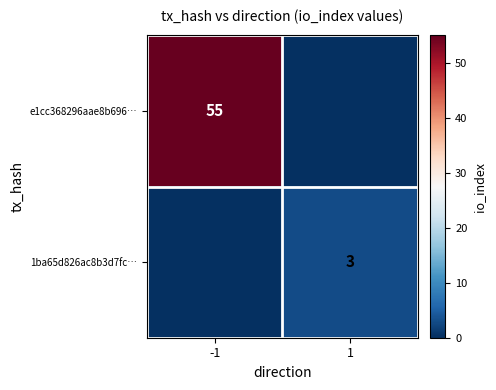

Is the value of 1ba65d826ac8b3d7fc… at 1 greater than the value of e1cc368296aae8b696… at -1?

No